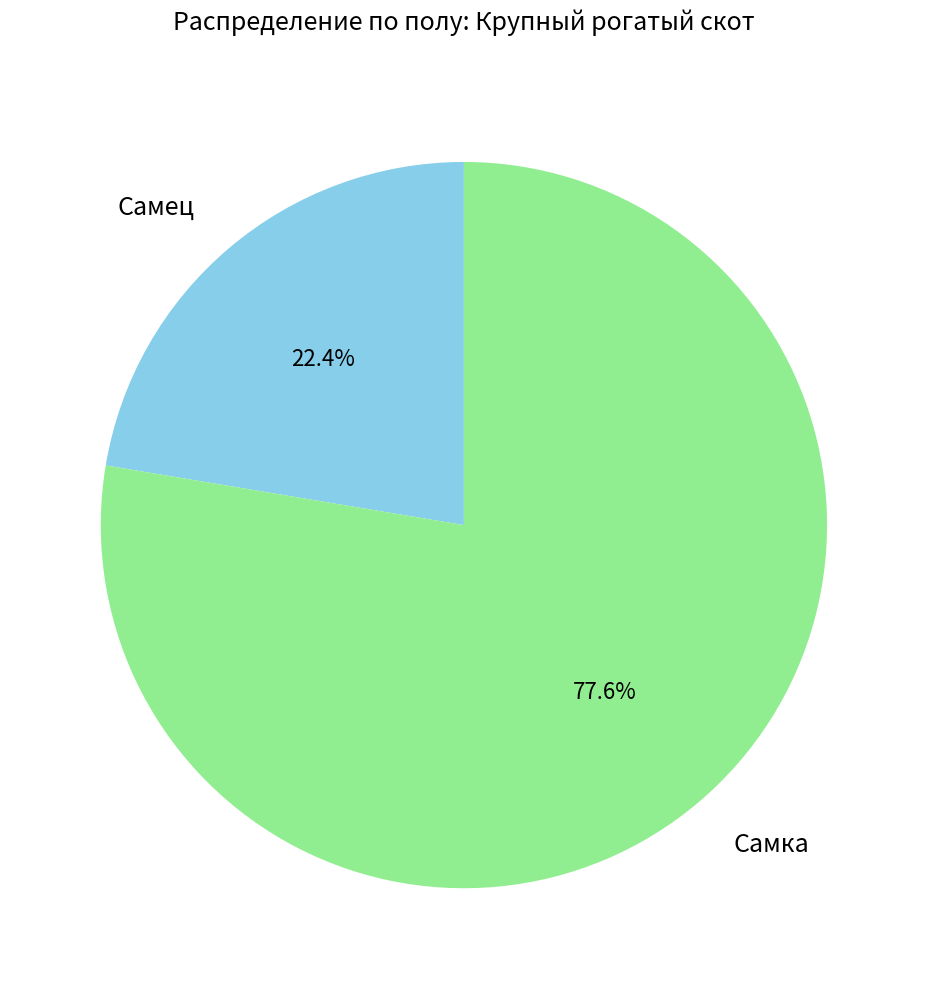

To the nearest percent, what is the combined percentage of Самец and Самка?

100%